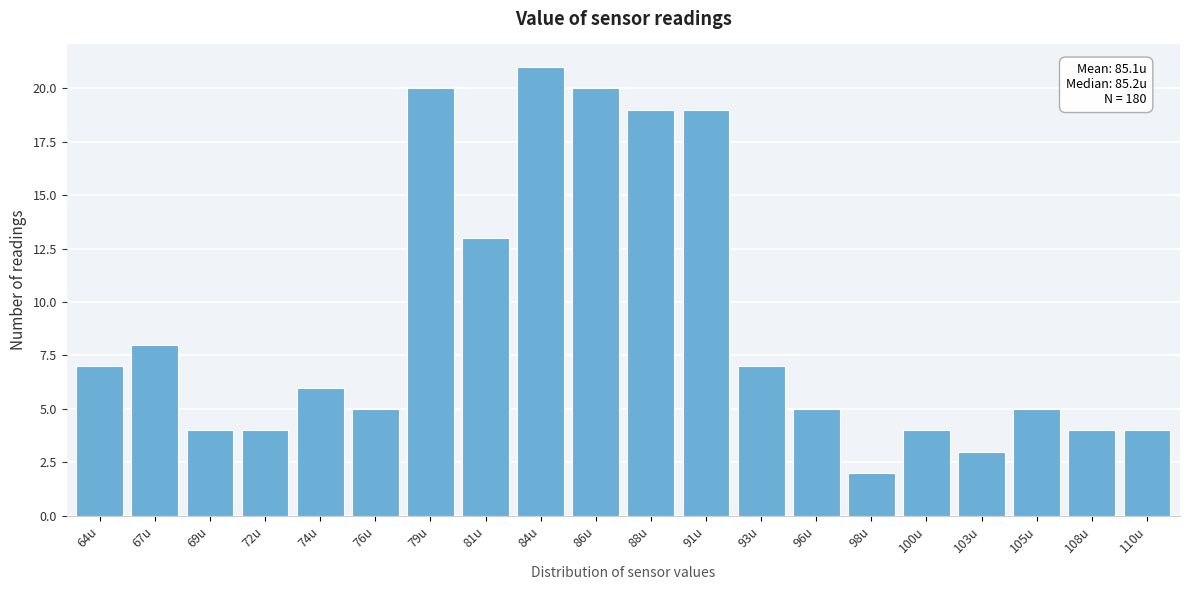

Reading left to right, list all the values displayed in this chart.

7	8	4	4	6	5	20	13	21	20	19	19	7	5	2	4	3	5	4	4